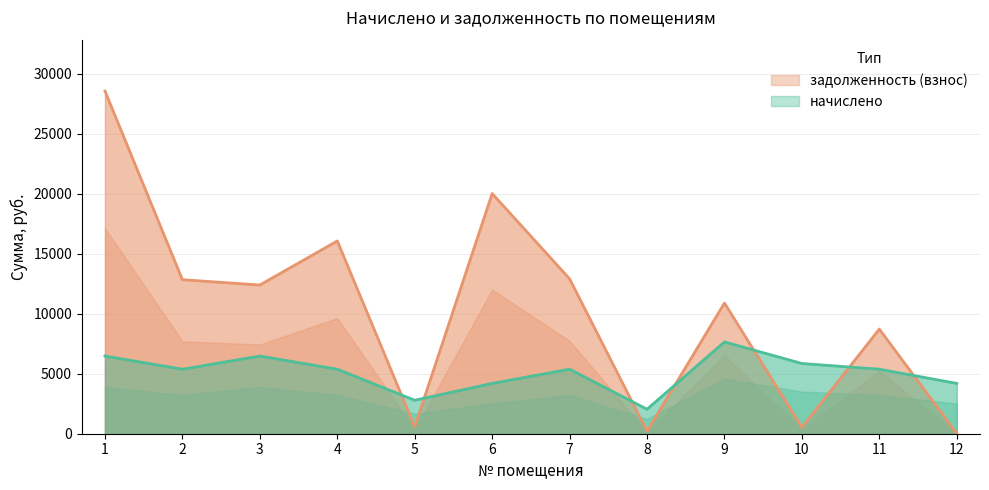

Rank the series at 5 from lowest to highest value.

задолженность (взнос), начислено